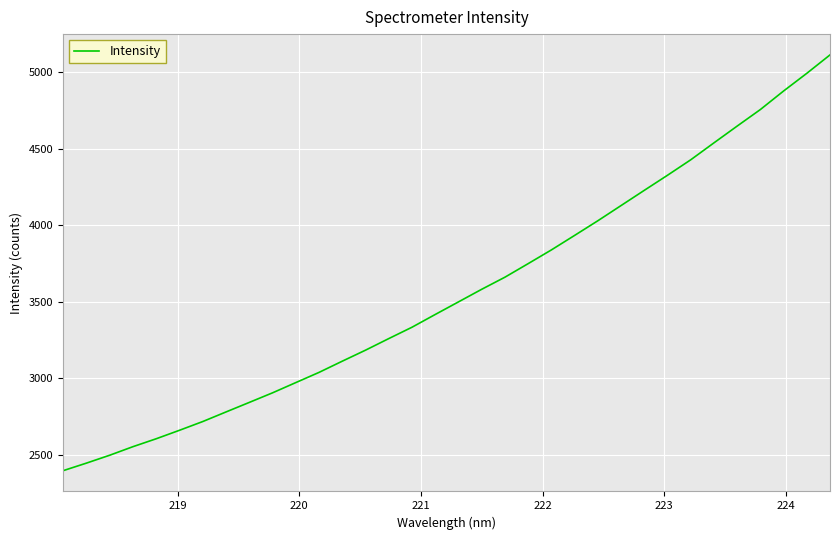

What is the difference between the maximum and minimum values?

2718.2